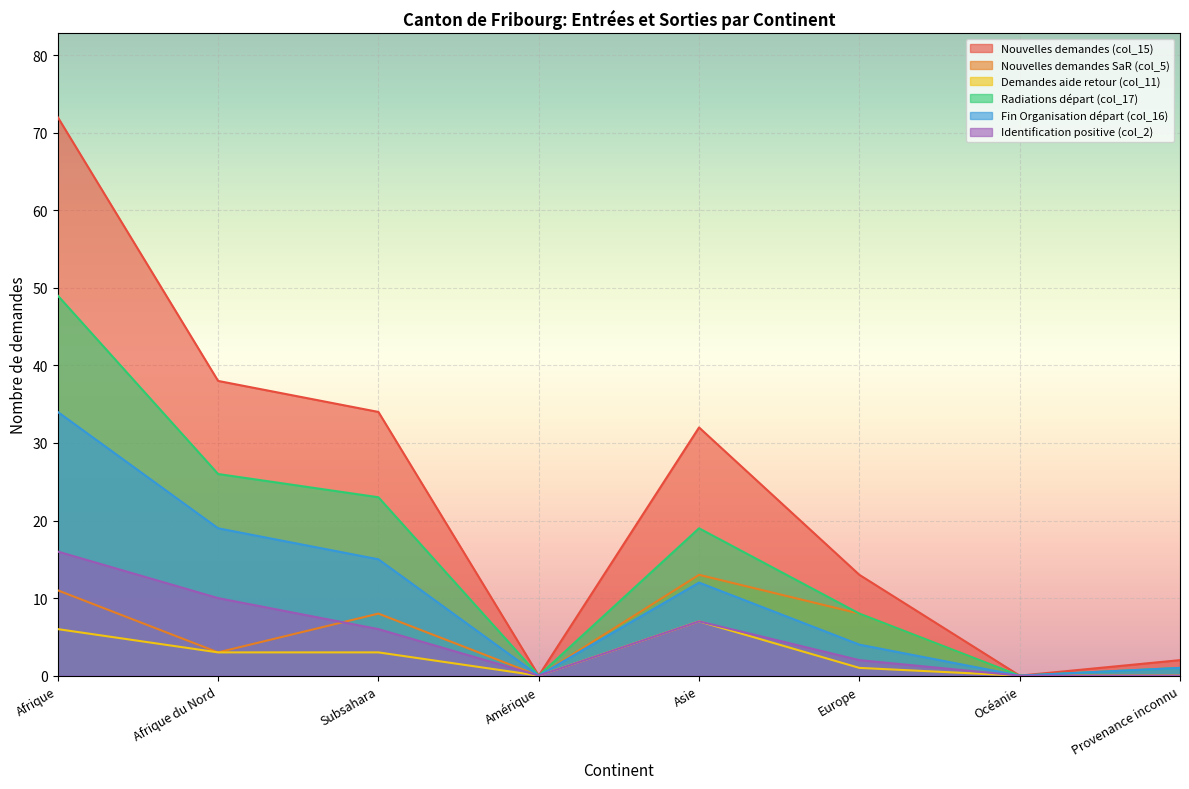

The value of Radiations départ (col_17) at Provenance inconnu is 0. True or false?

False